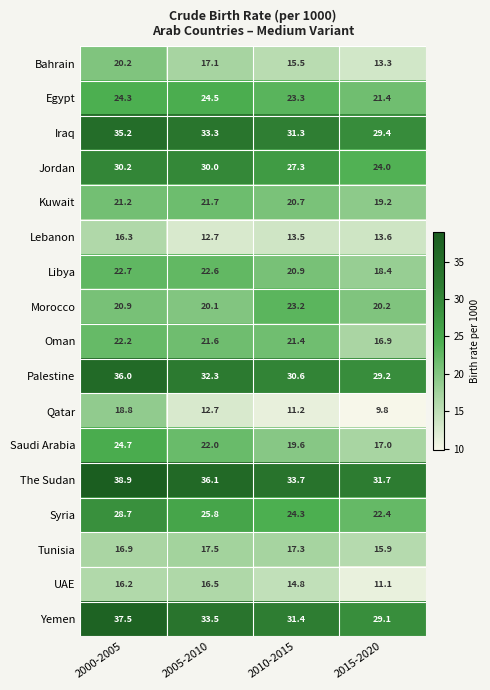

True or false: Bahrain has a value of 30.0 at 2005-2010.

False